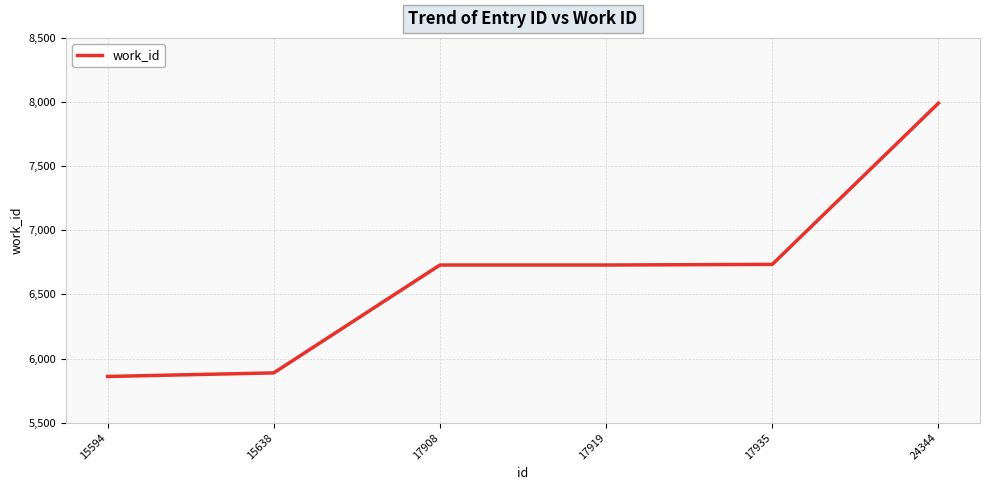

Between 17935 and 15638, which is larger?

17935